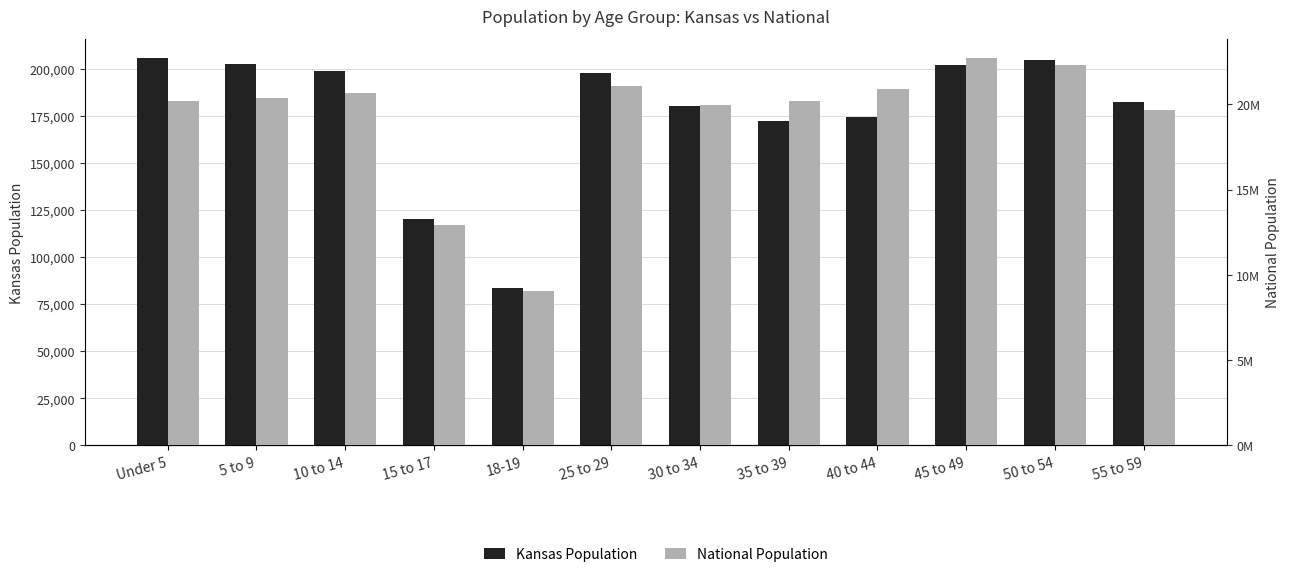

What is the label of the 3rd bar from the left?

10 to 14